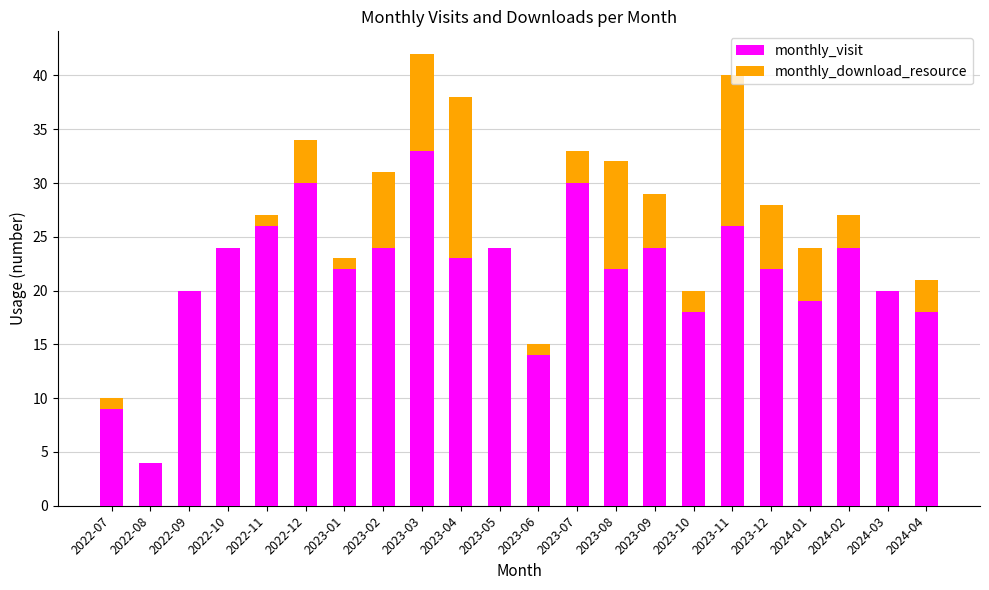

What is the average value of the monthly_visit series?

22